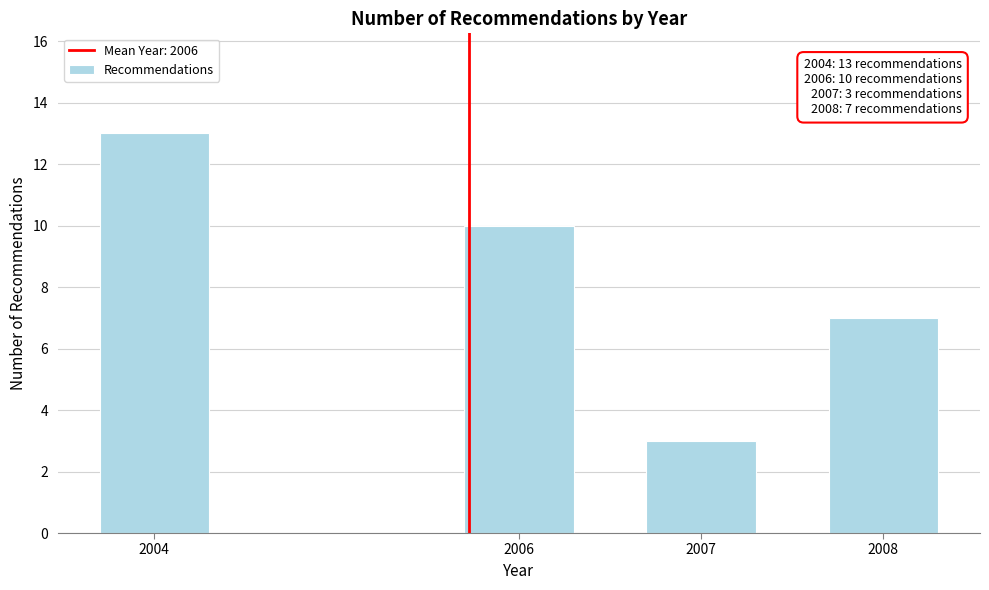

Reading left to right, what are all the values shown in this chart?

13	10	3	7